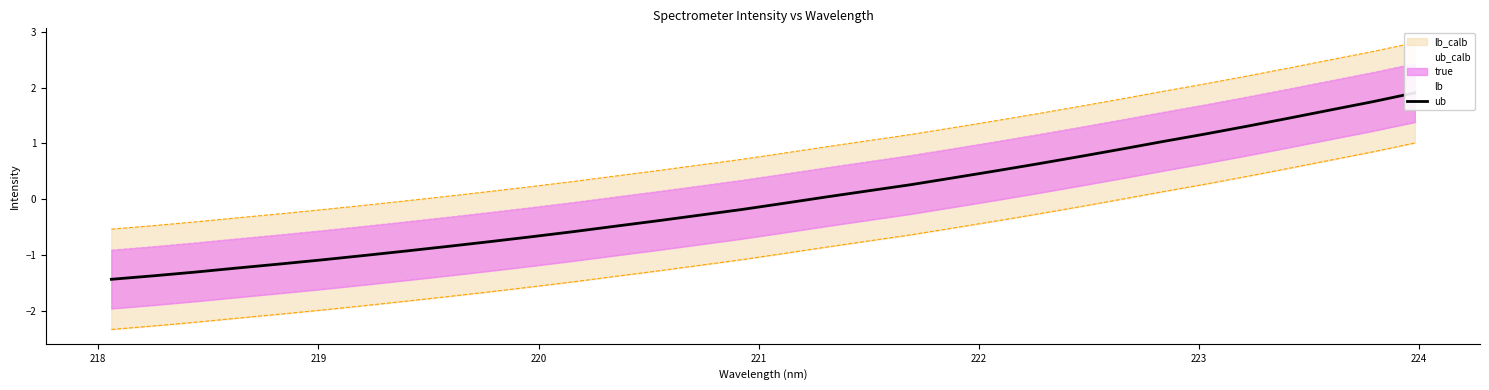

True or false: lb_calb_line and lb_line cross at least once.

False